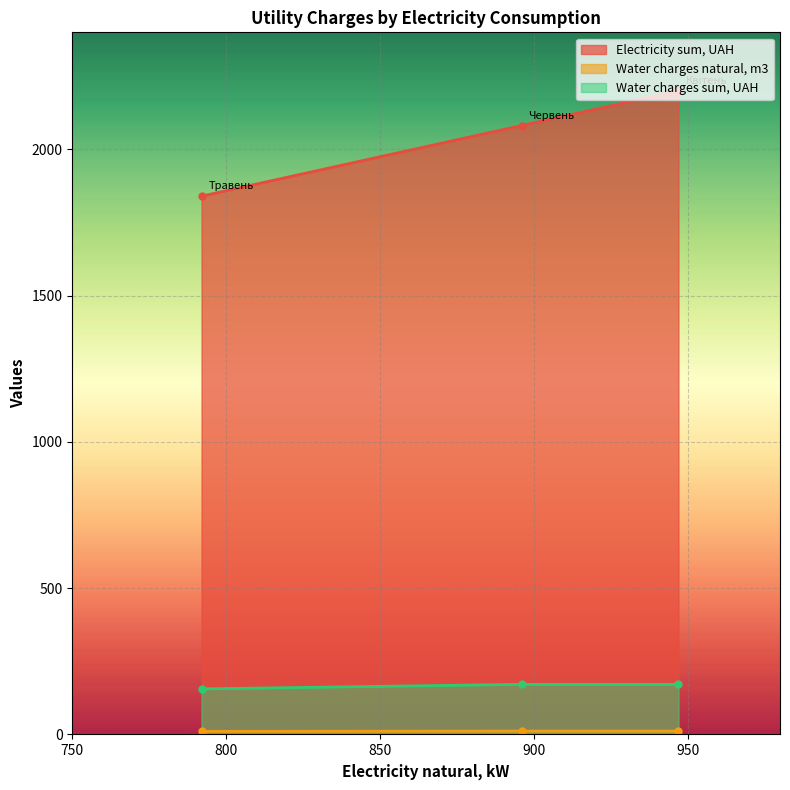

How many lines are shown in the chart?

3